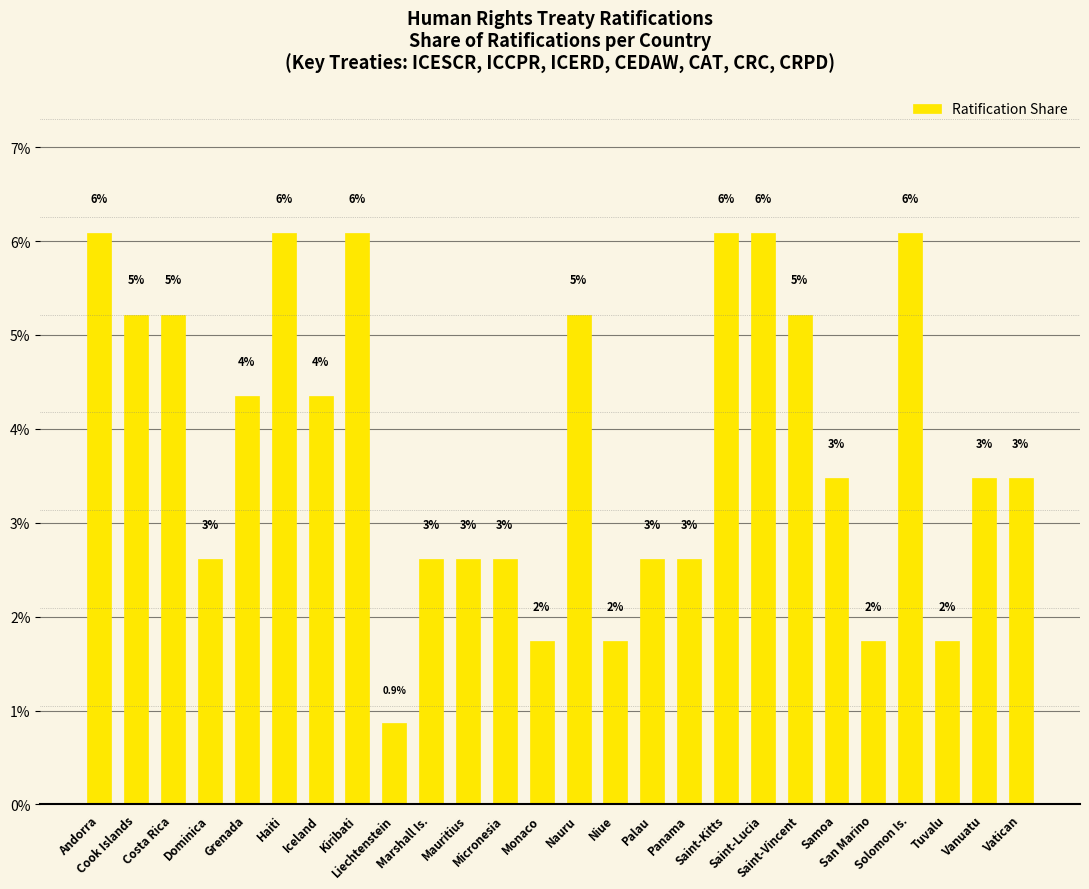

What is the difference between the values at Cook Islands and Grenada?

0.9